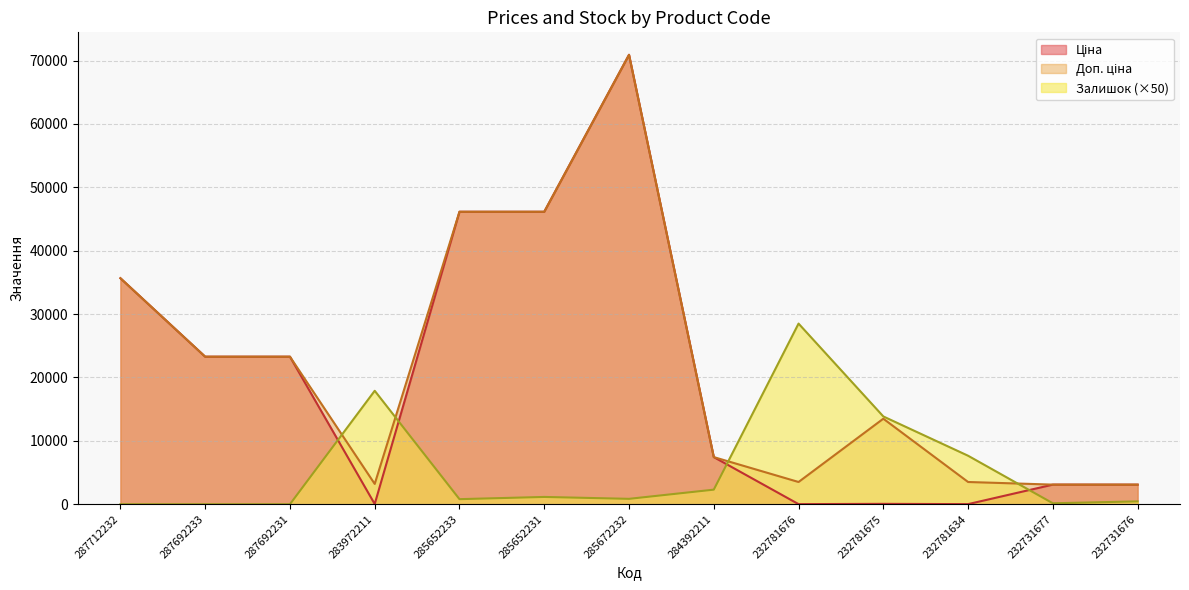

How many data points in Доп. ціна are above 13493?

7